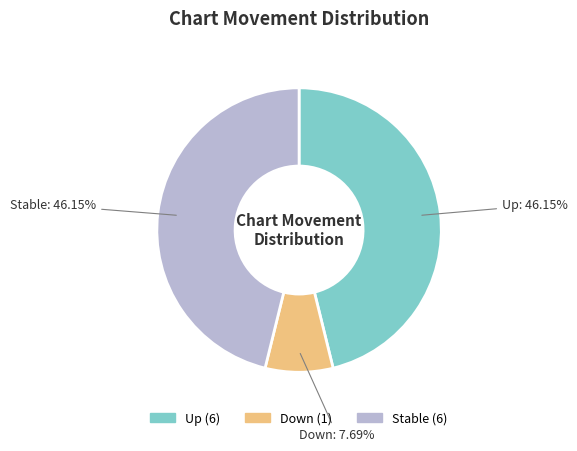

Does any single category account for the majority?

No